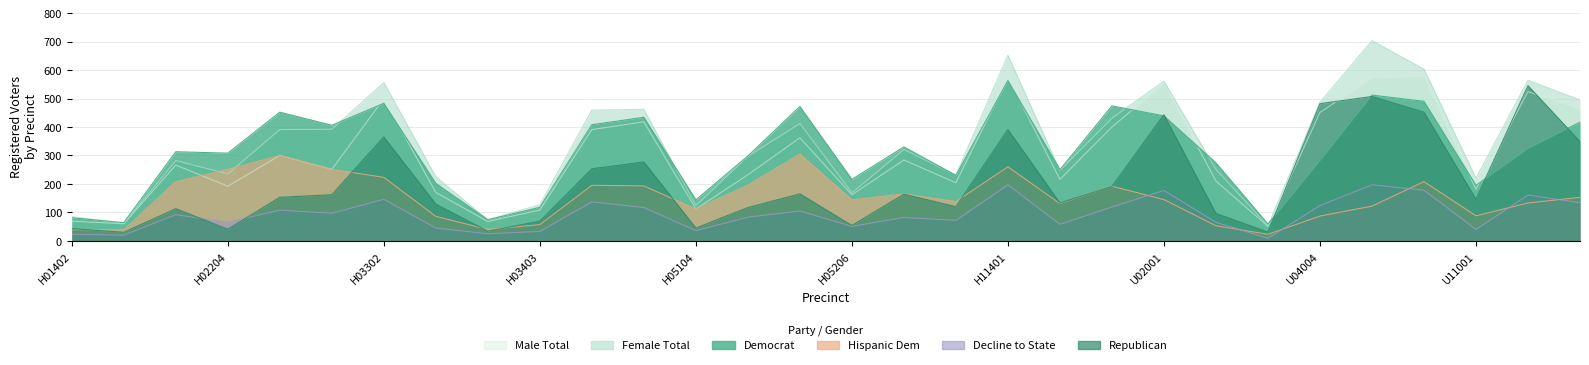

Between which two adjacent categories do hispdem and female first intersect?

H02203 and H02204